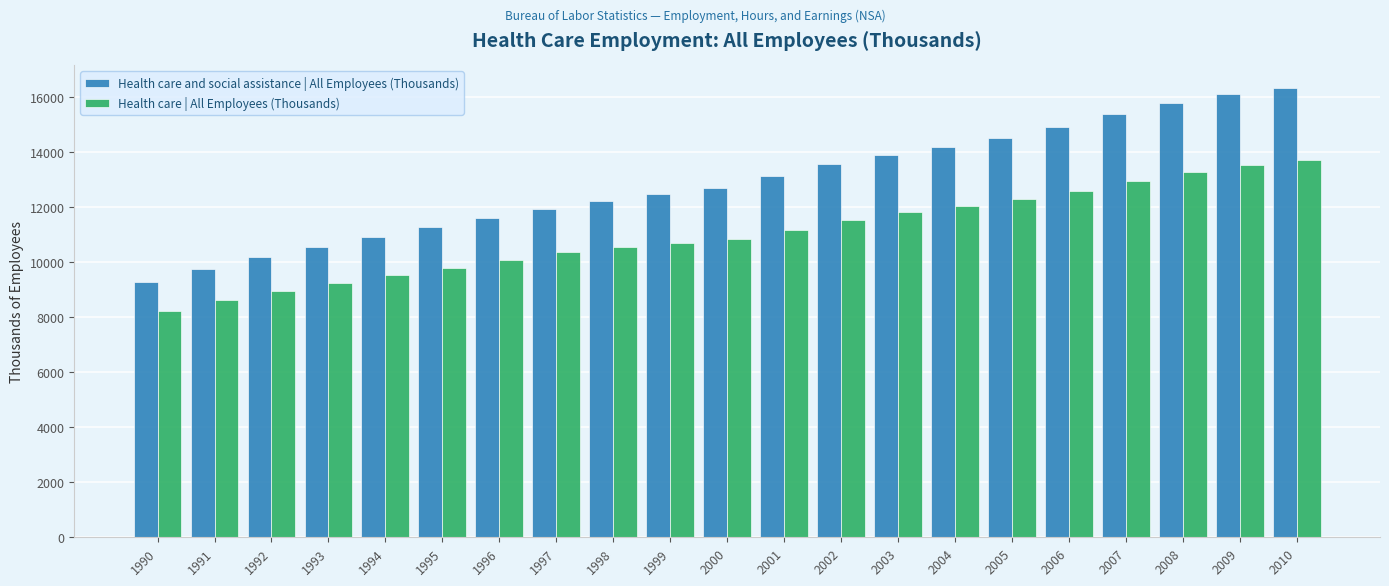

Is it true that Health care | All Employees (Thousands) equals 8210.7 at 1990?

True